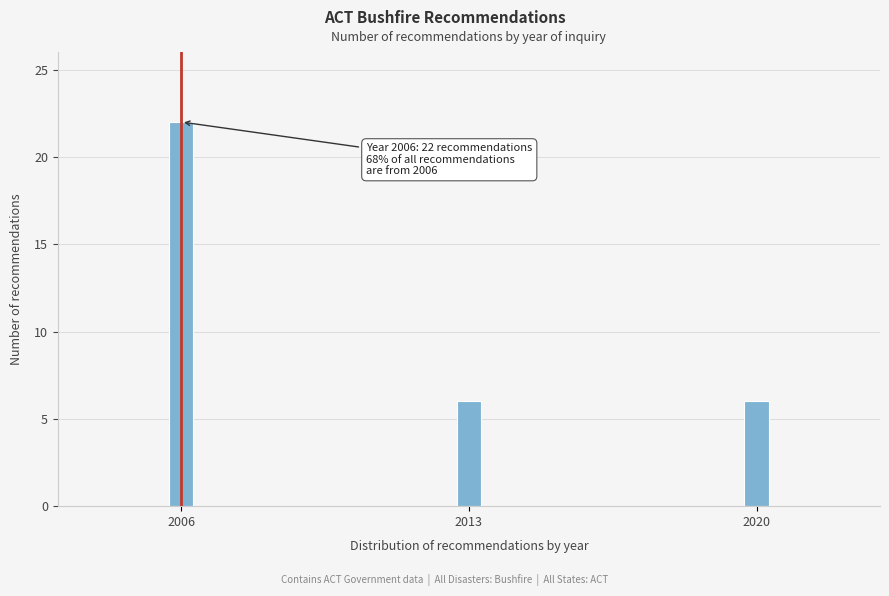

Reading left to right, extract all data points from this chart.

2006=22	2013=6	2020=6